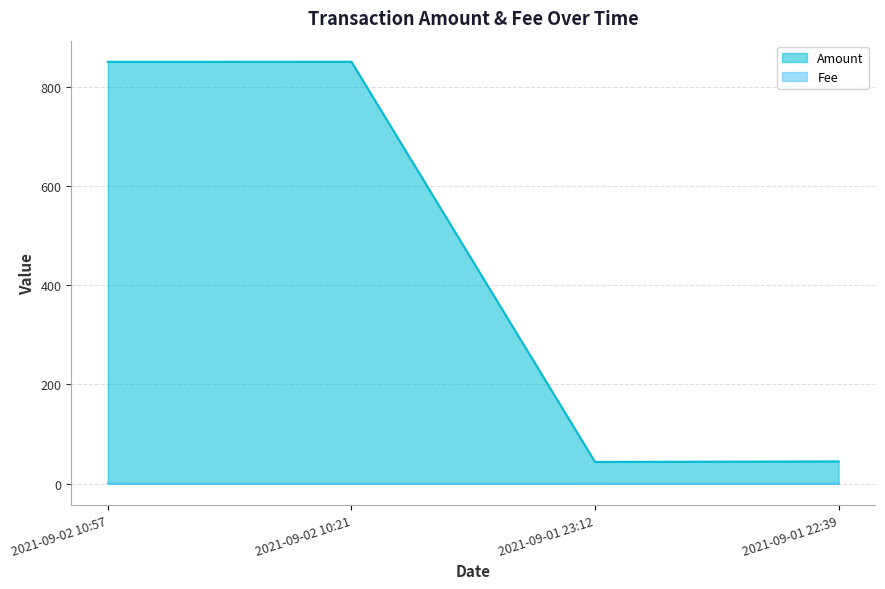

List the series in order of their peak value, lowest first.

Fee, Amount